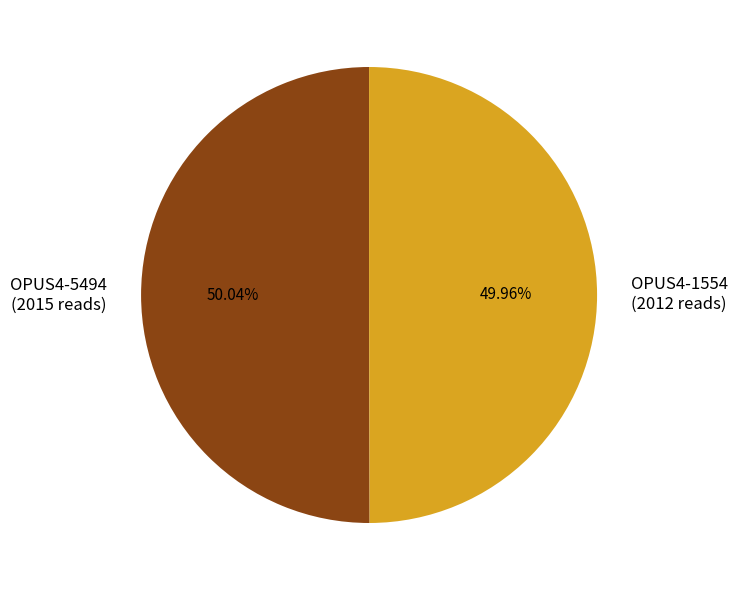

True or false: OPUS4-1554 accounts for 36% of the total.

False